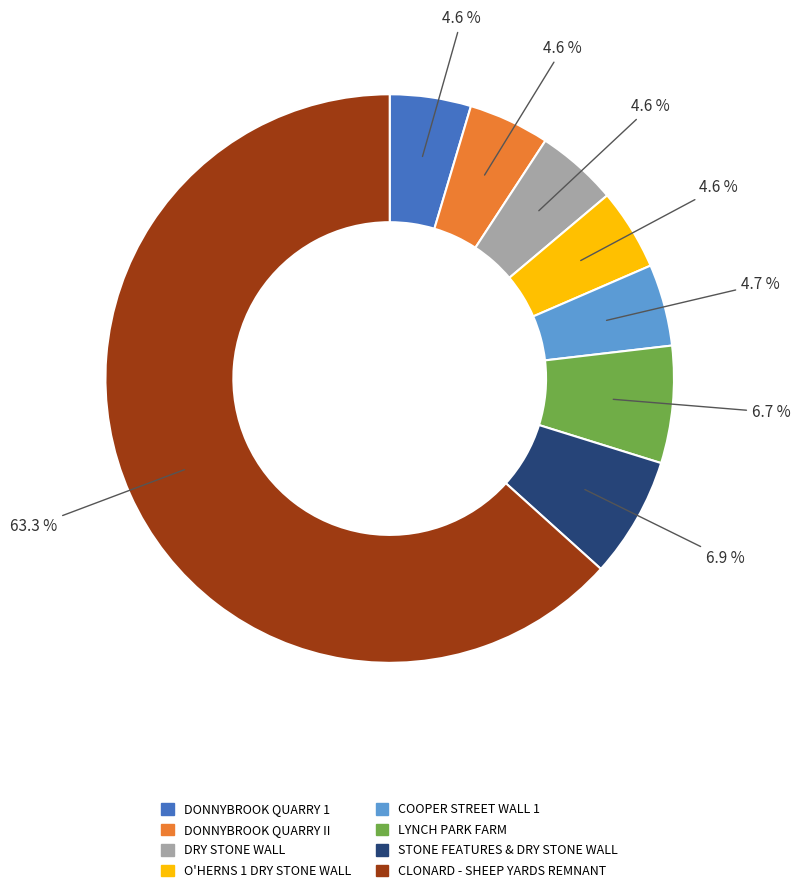

Is there a majority slice in this chart?

Yes